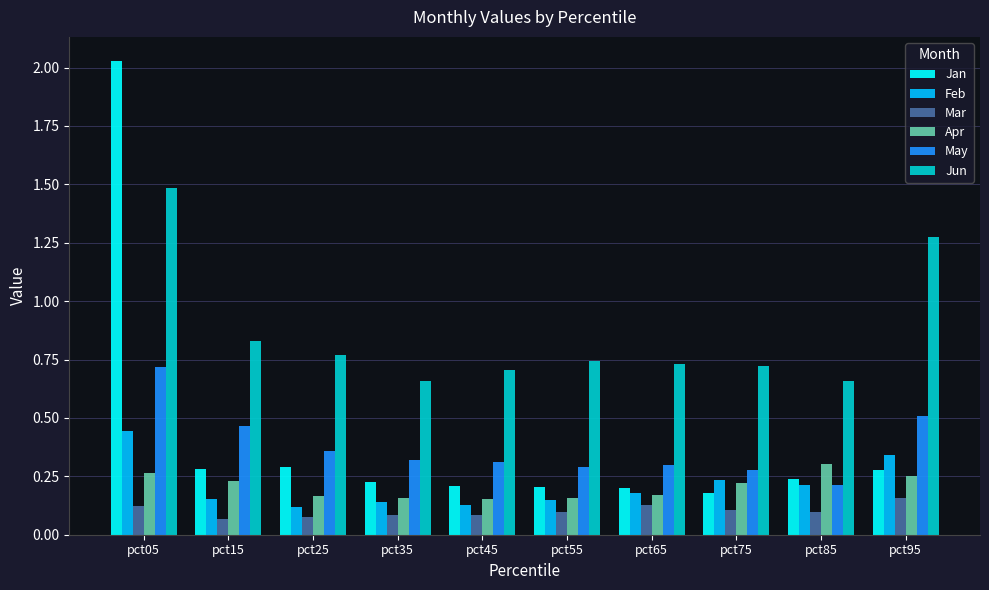

At how many categories does at least one series exceed 0?

10